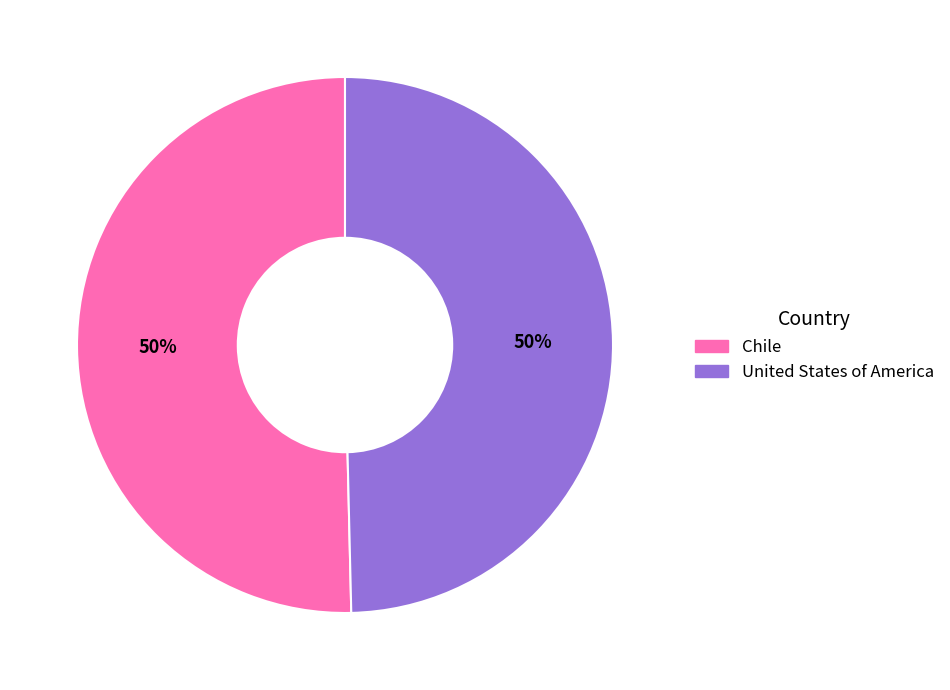

Is the sum of Chile and United States of America greater than half?

Yes